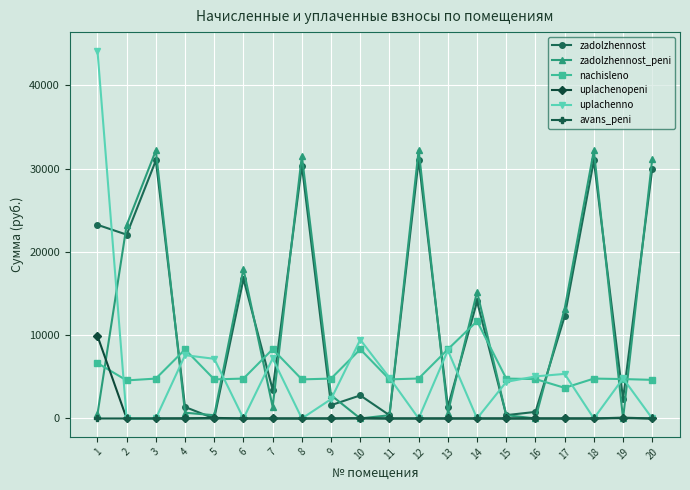

Which series changed the most between 5 and 17?

zadolzhennost_peni